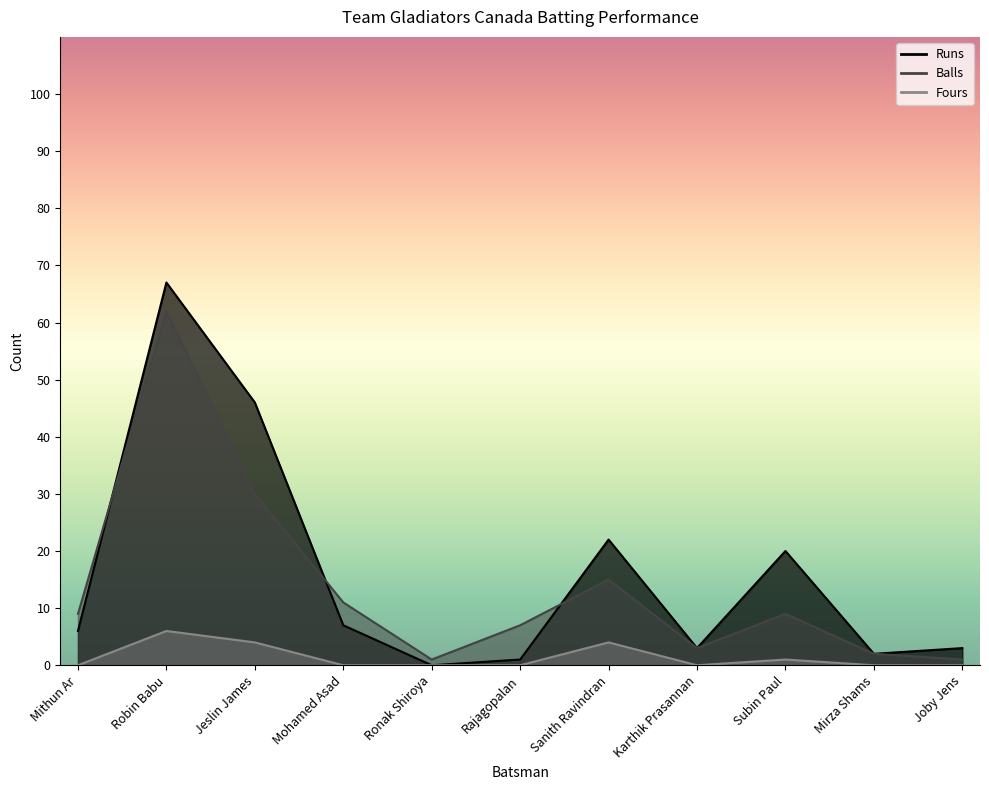

What is the sum of all Fours values?

15